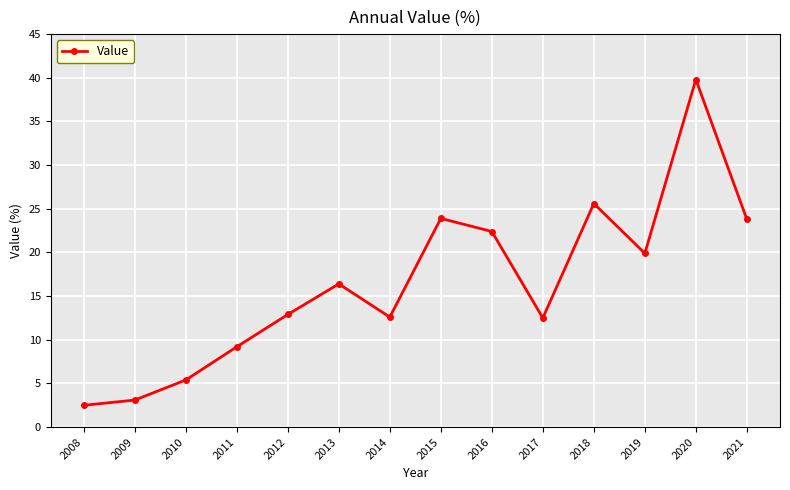

How many values are below 16?

7